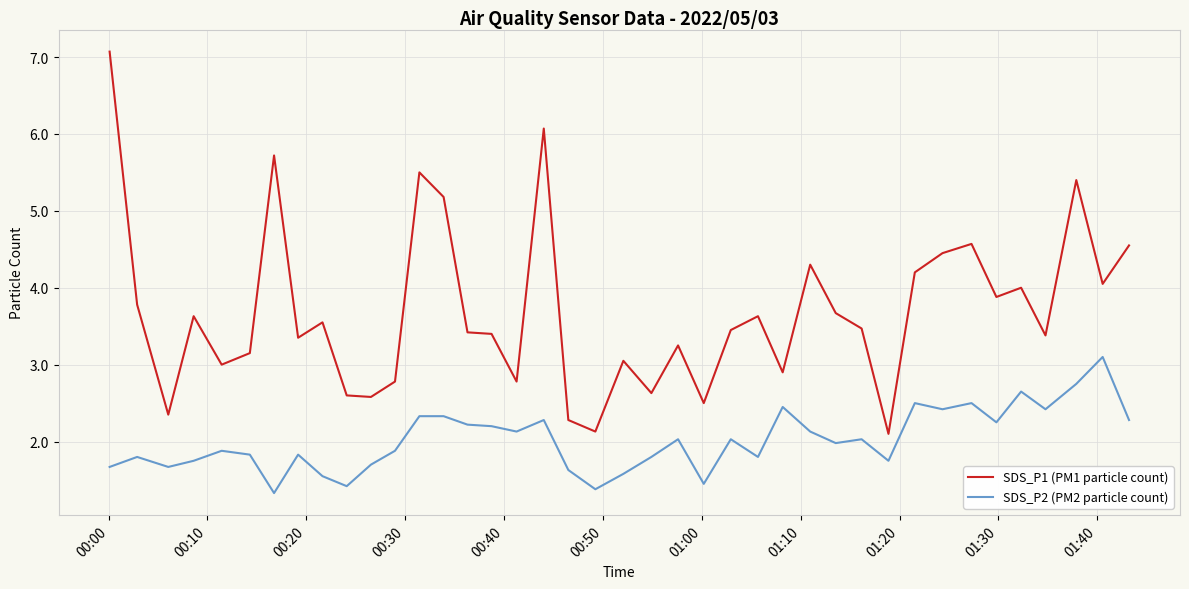

In SDS_P1 (PM1 particle count), how many points are higher than both neighbors (excluding endpoints)?

12